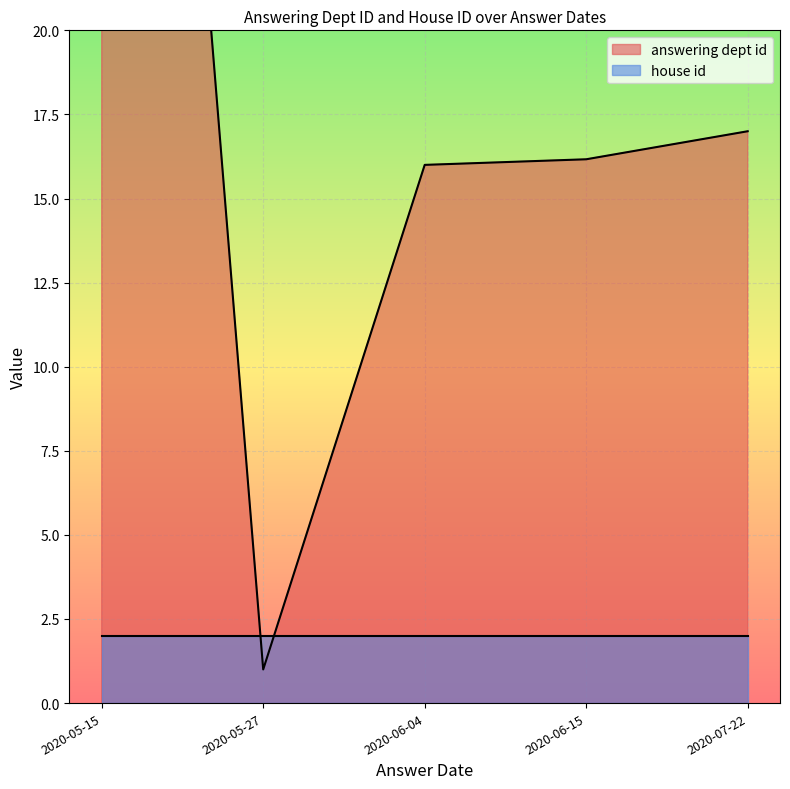

Which label corresponds to the largest value in the chart?

2020-05-15